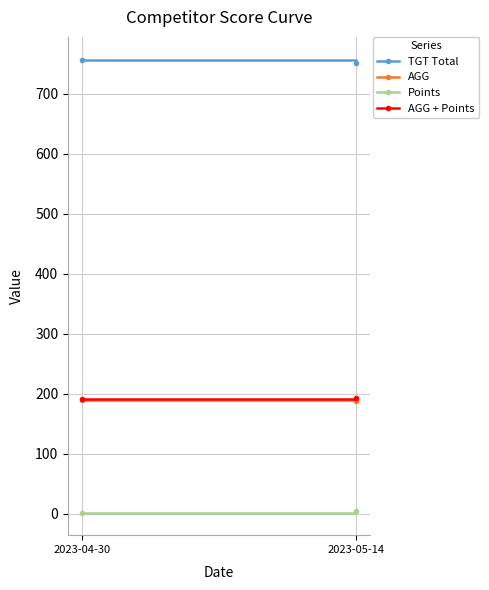

Reading right to left, transcribe all the data shown in this chart.

TGT Total: 2023-05-14=751.0	2023-04-30=757.0
AGG: 2023-05-14=187.8	2023-04-30=189.2
Points: 2023-05-14=5.0	2023-04-30=2.0
AGG + Points: 2023-05-14=192.8	2023-04-30=191.2